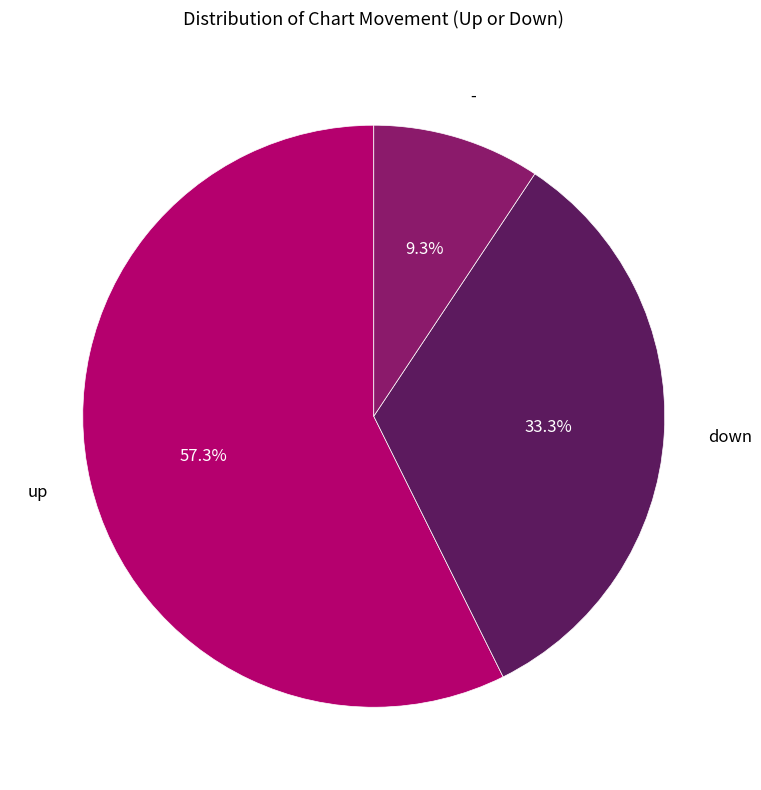

What is the majority slice?

up